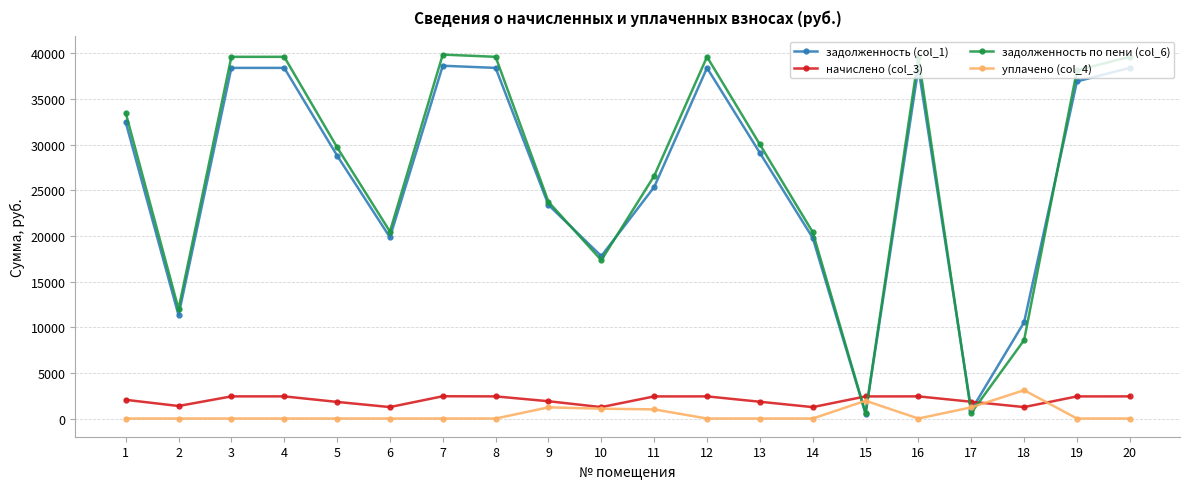

Count the number of data series in this chart.

4